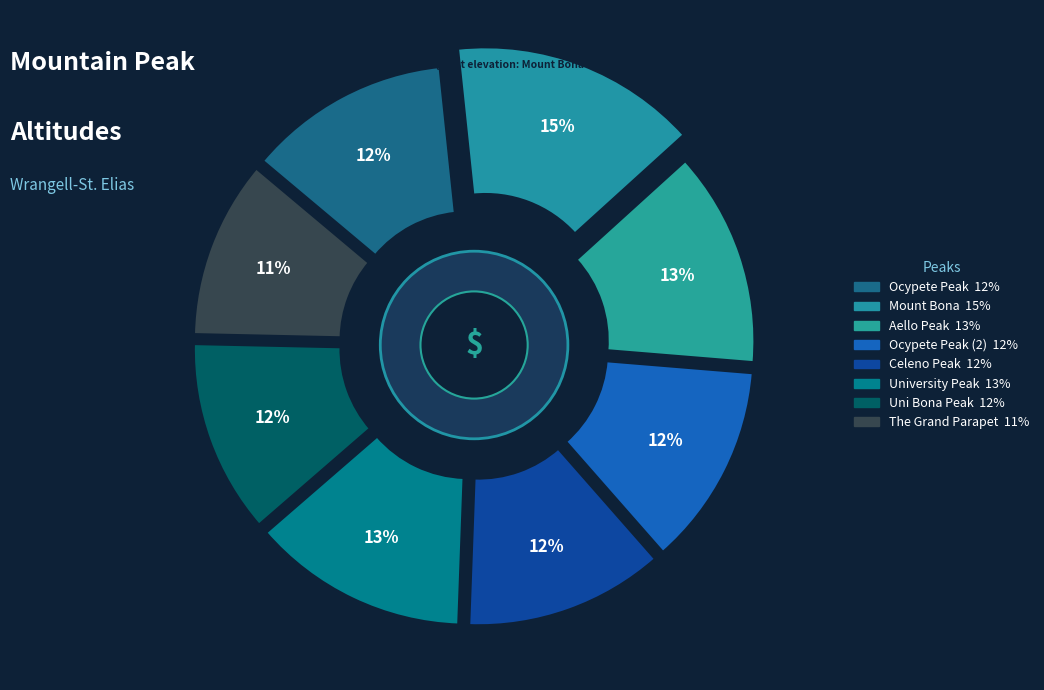

Rank the categories by value from highest to lowest.

Mount Bona, University Peak, Aello Peak, Ocypete Peak, Ocypete Peak (2), Celeno Peak, Uni Bona Peak, The Grand Parapet